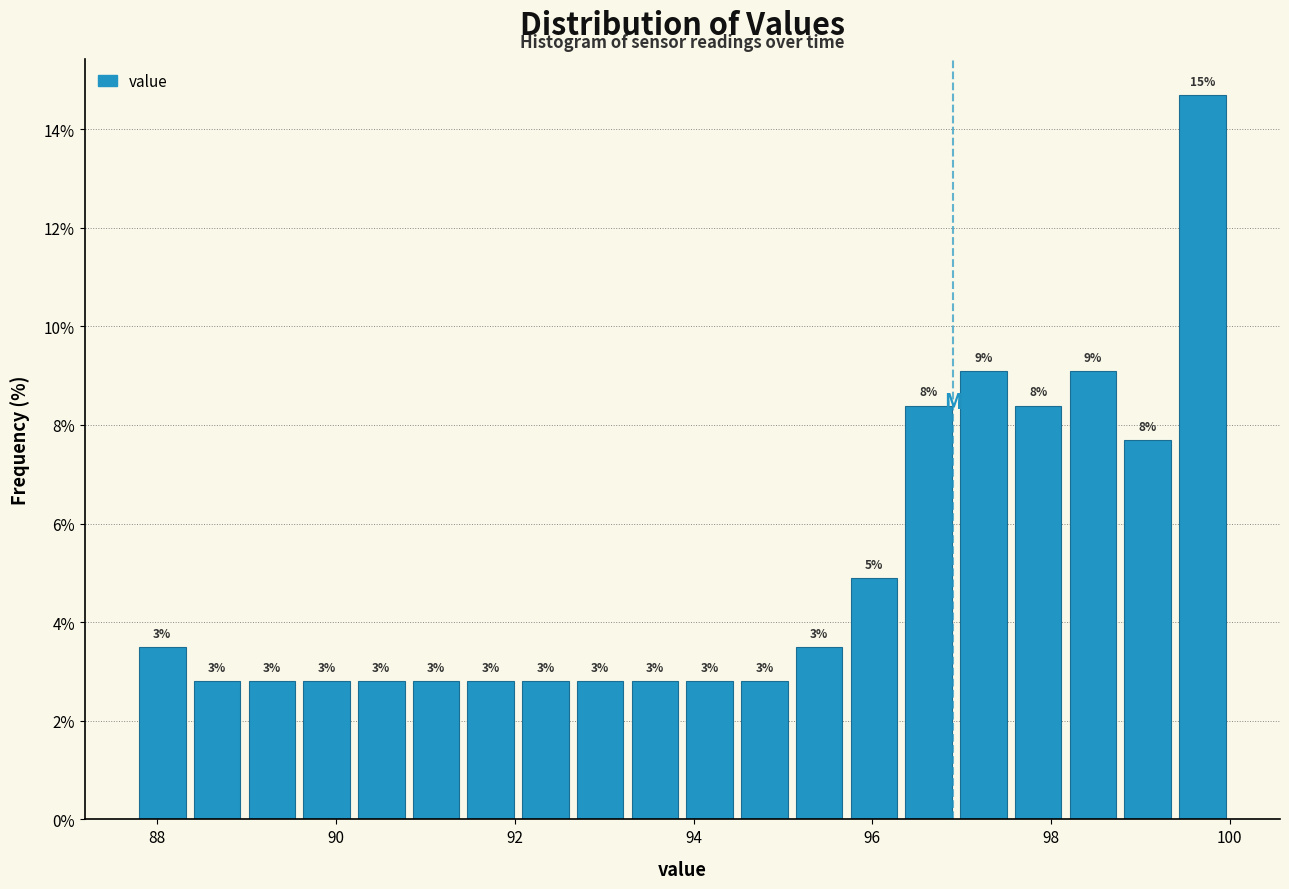

Around what value on the x-axis is the tallest bar? Give the approximate position of its centre, as read against the axis.

99.6